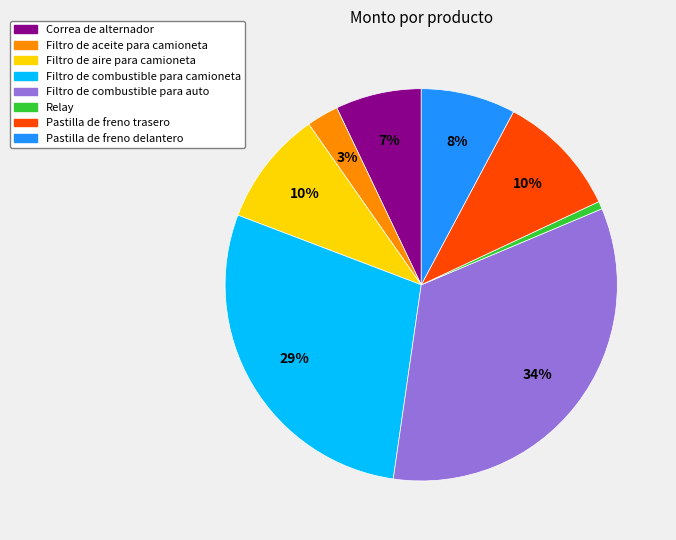

Which slice is the largest?

Filtro de combustible para auto